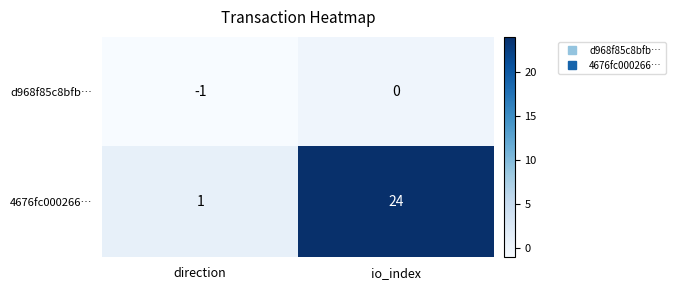

Which series has the widest spread of values?

4676fc000266…